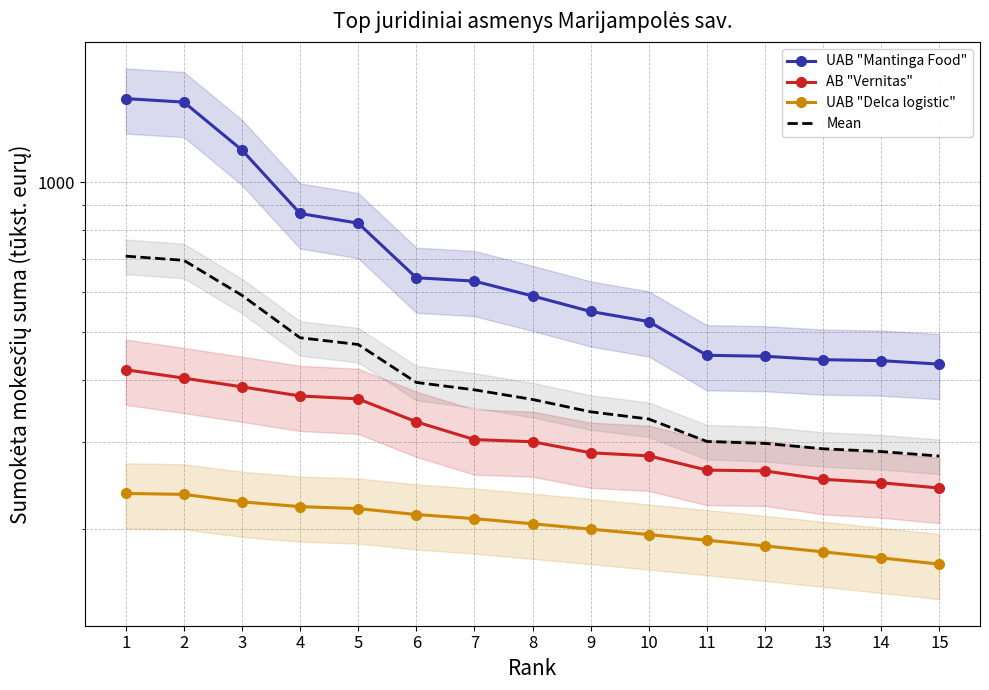

Rank the series by their maximum value, from highest to lowest.

UAB "Mantinga Food", Mean, AB "Vernitas", UAB "Delca logistic"